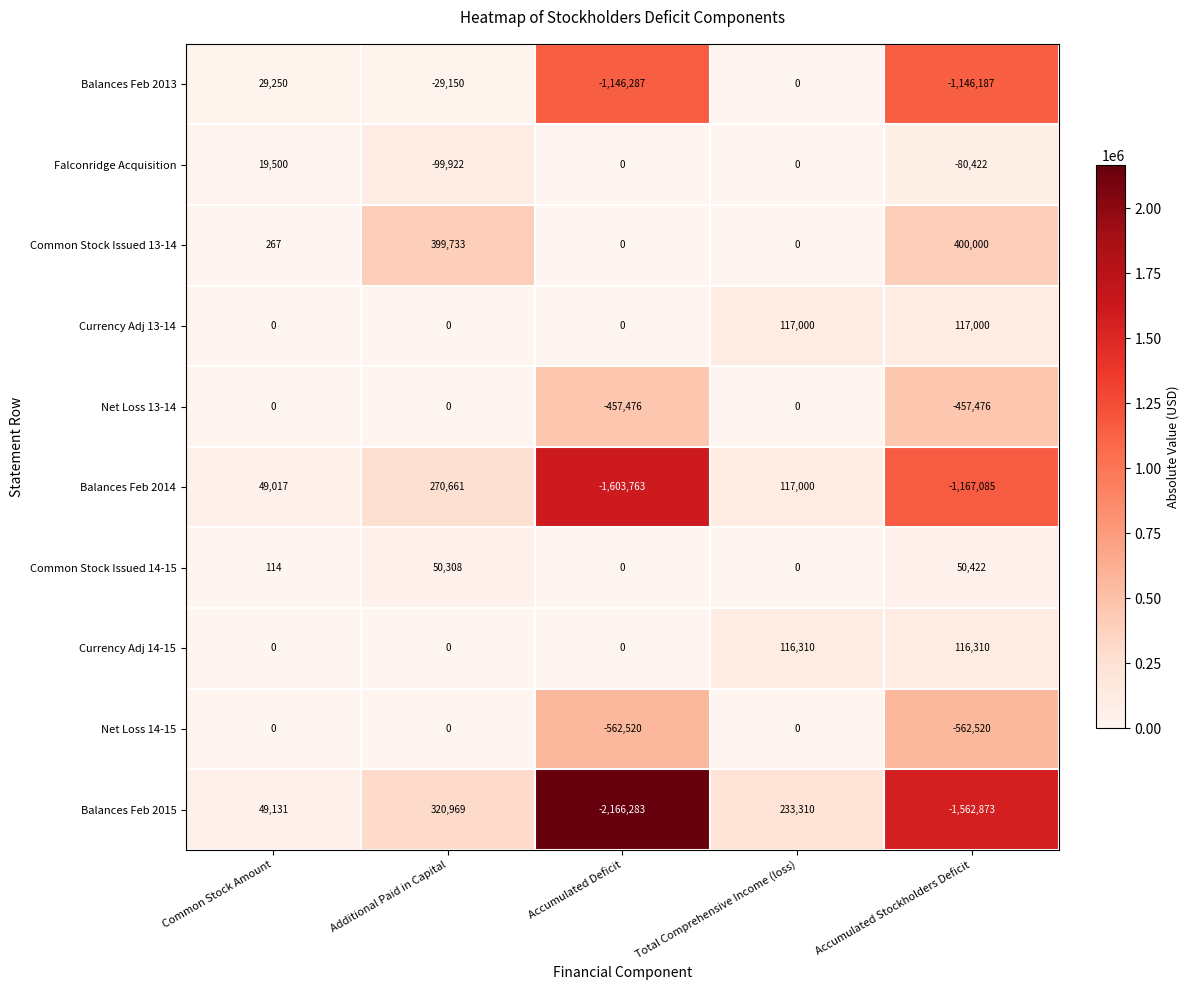

The value of Net Loss 14-15 at Additional Paid in Capital is 0. True or false?

True